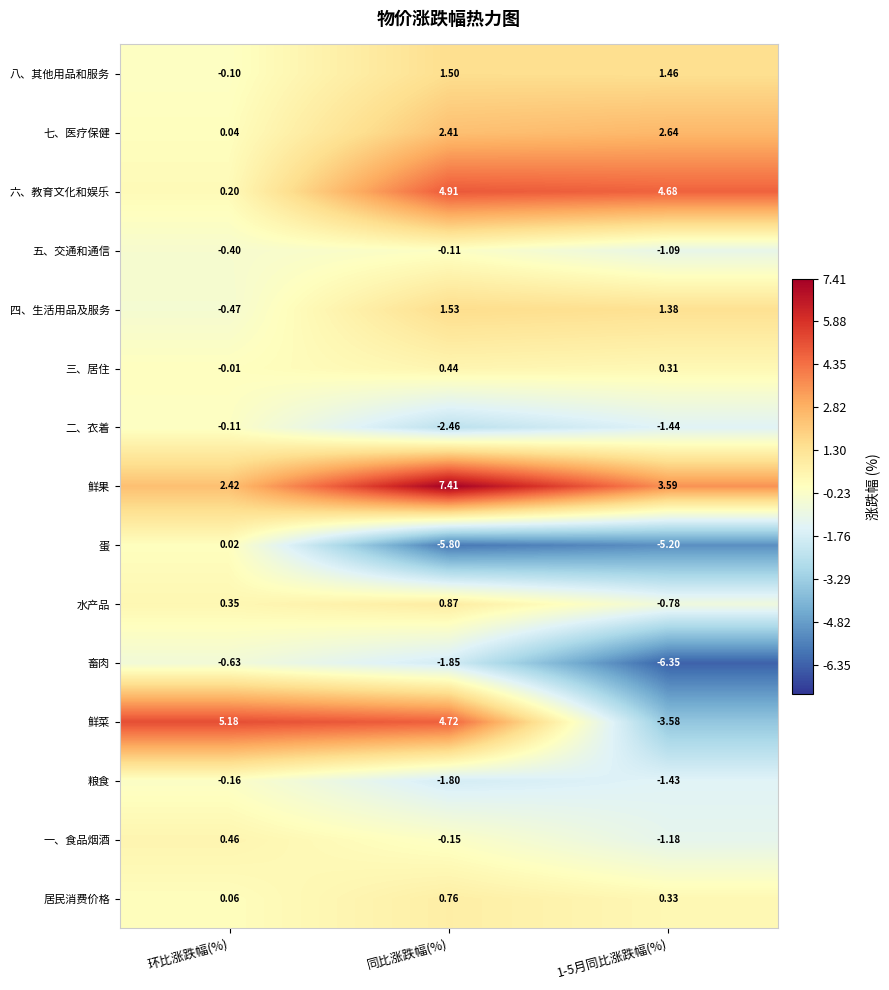

Rank the series at 同比涨跌幅(%) from lowest to highest value.

蛋, 二、衣着, 畜肉, 粮食, 一、食品烟酒, 五、交通和通信, 三、居住, 居民消费价格, 水产品, 八、其他用品和服务, 四、生活用品及服务, 七、医疗保健, 鲜菜, 六、教育文化和娱乐, 鲜果